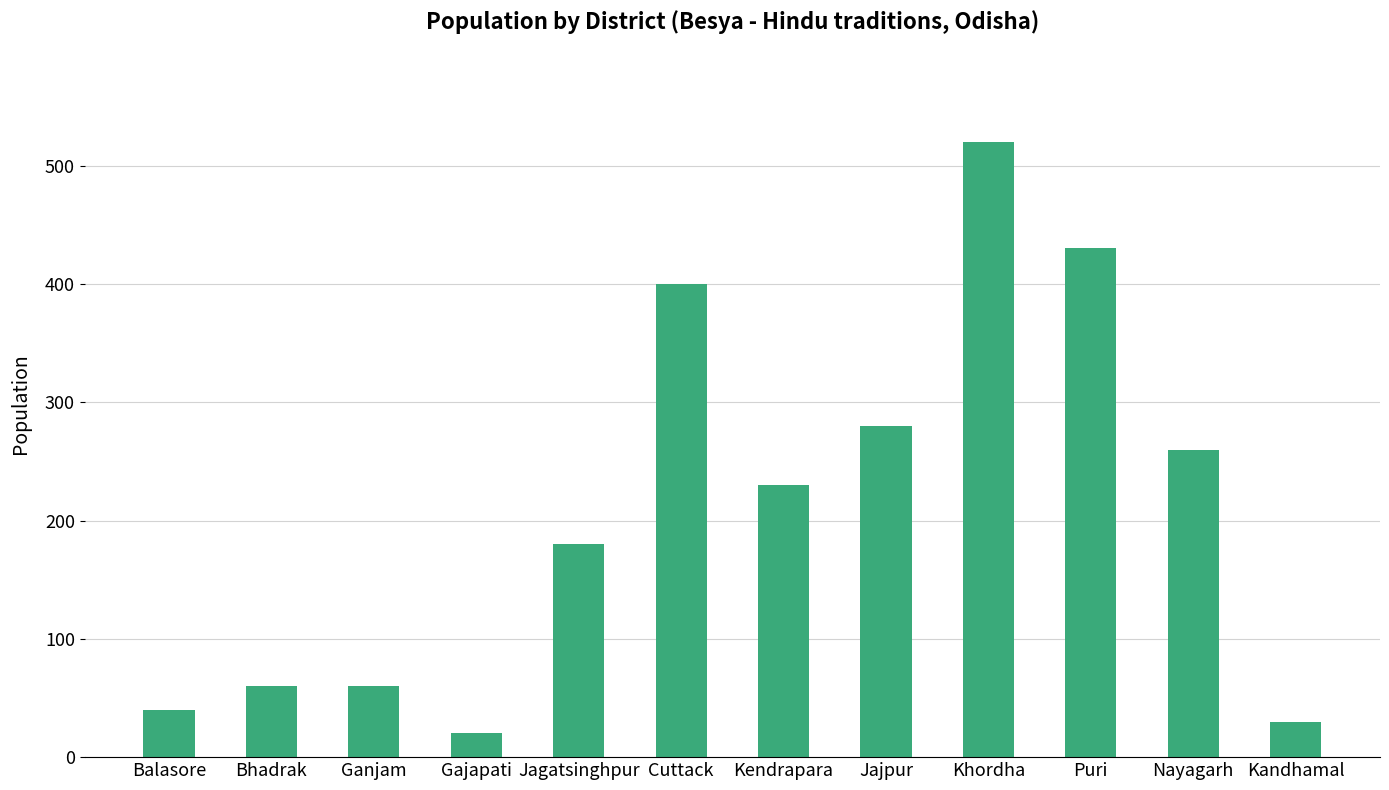

What is the difference between the second highest and minimum values?

410